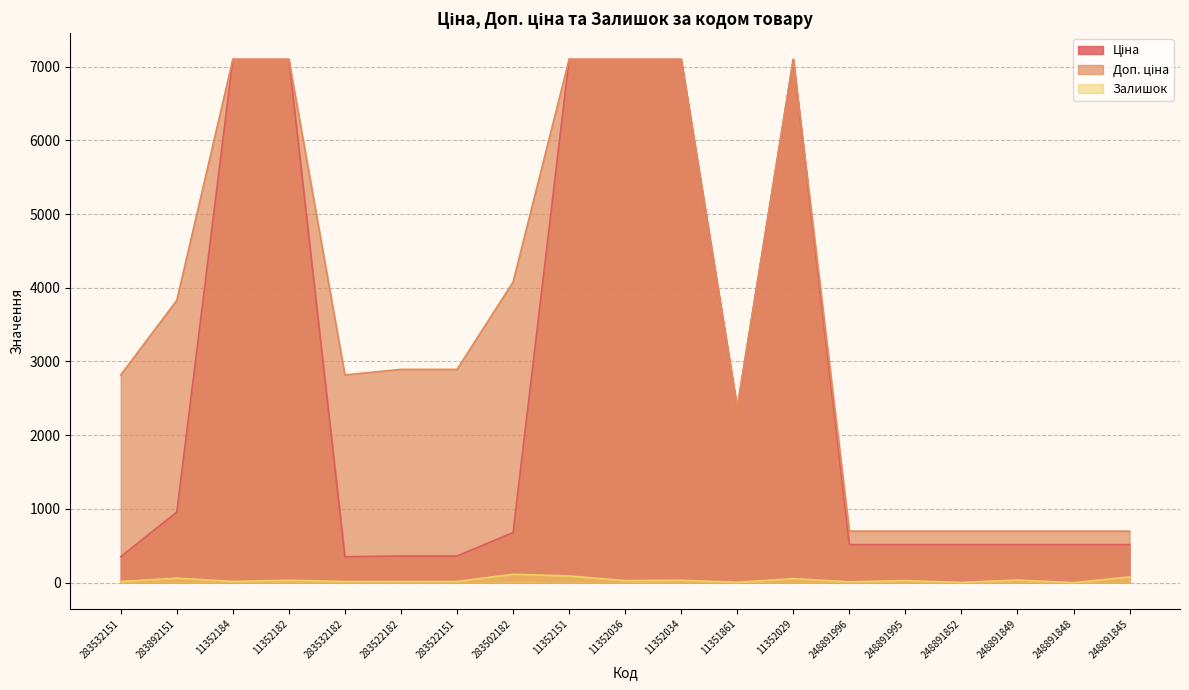

In Ціна, how many points are higher than both neighbors (excluding endpoints)?

1